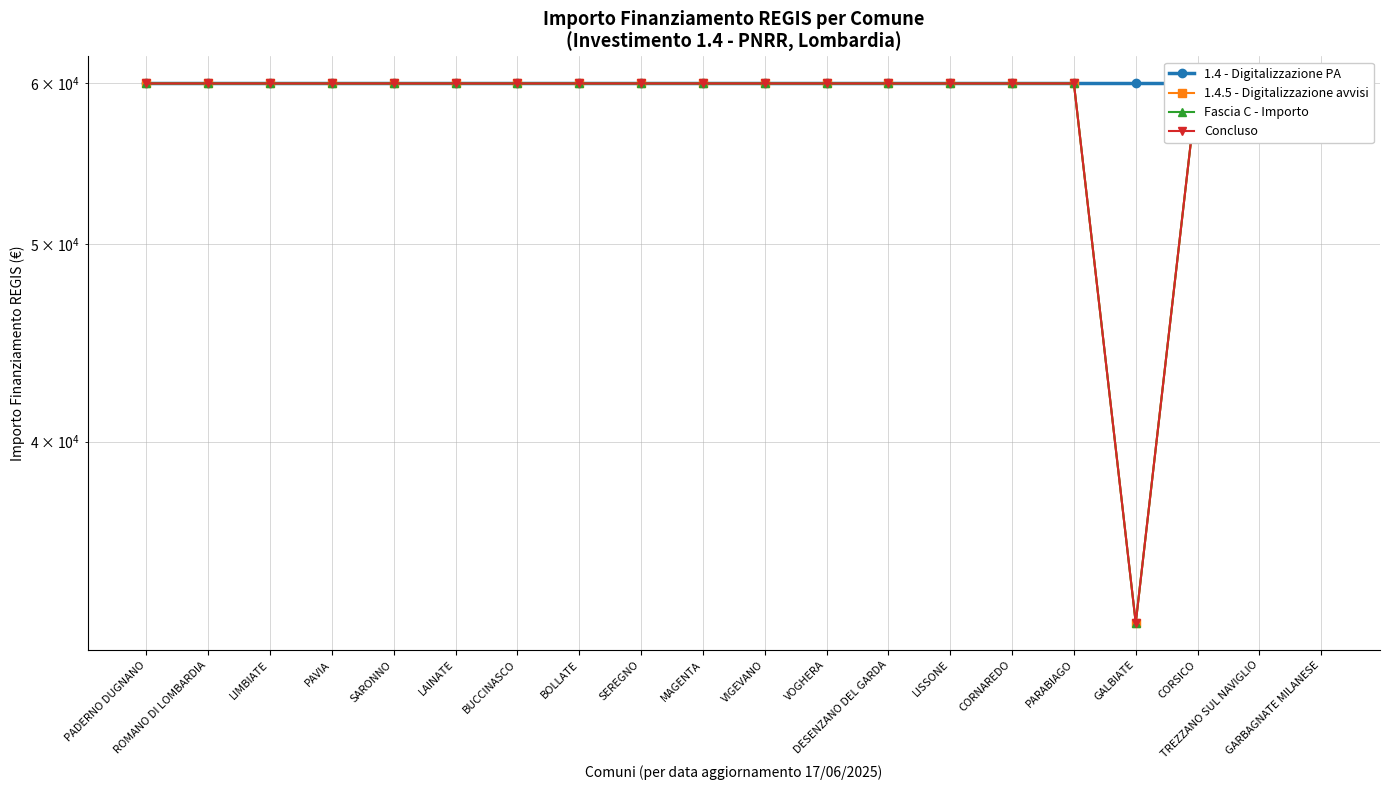

True or false: 1.4.5 - Digitalizzazione avvisi and Fascia C - Importo cross at least once.

False